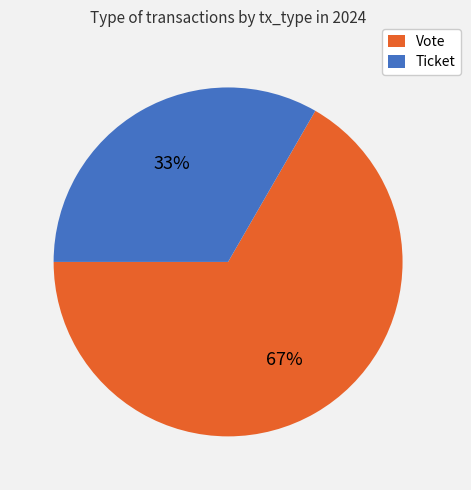

To the nearest percent, what percentage of the pie is Vote?

67%